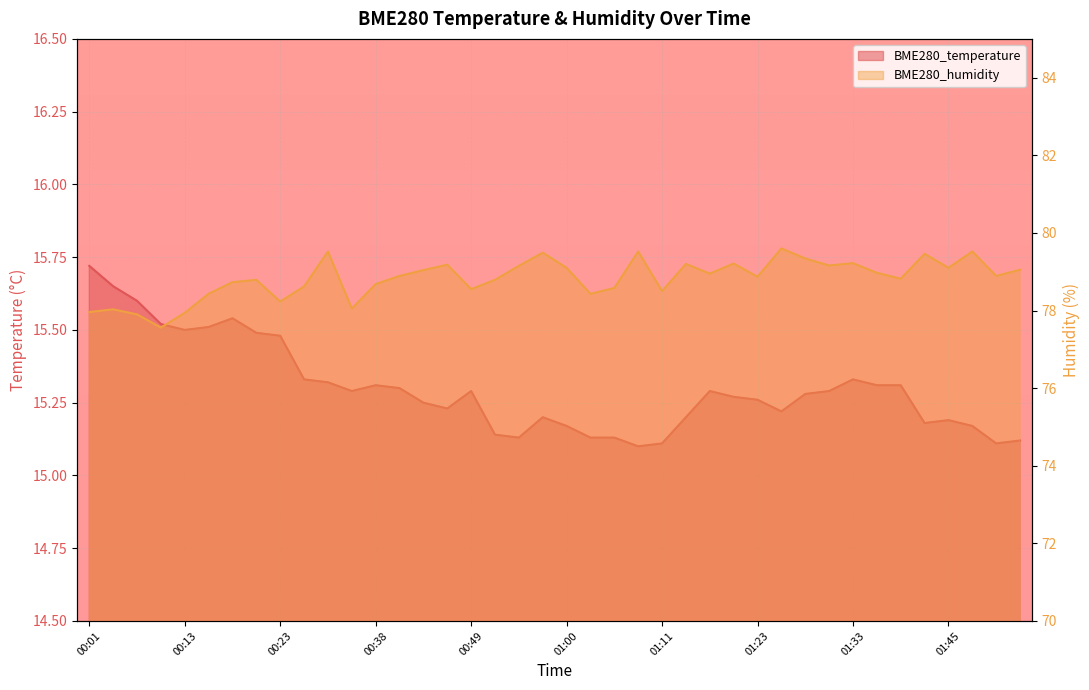

How many categories are shown in the chart?

40